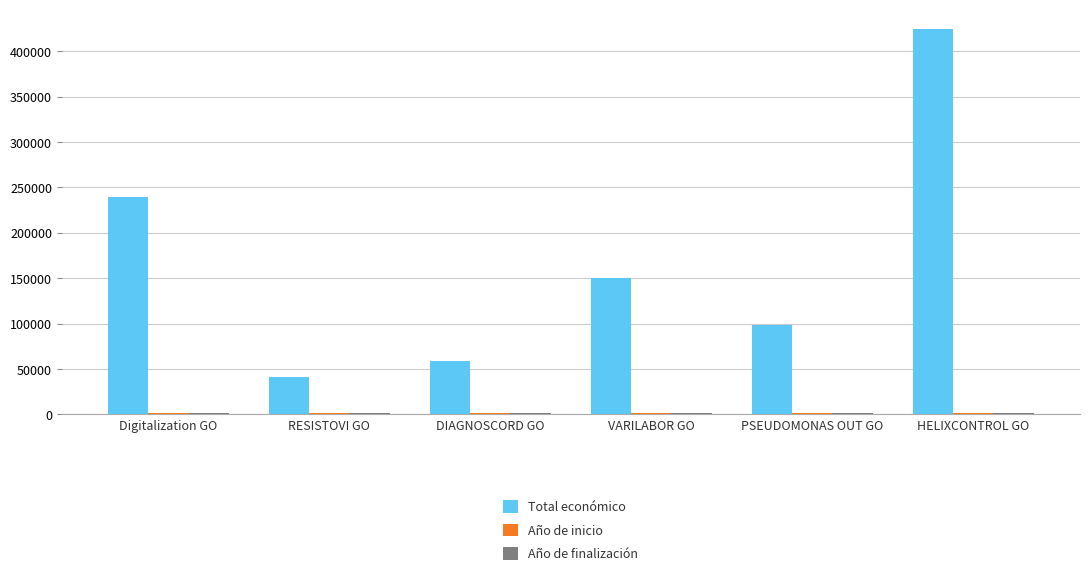

What is the difference between the maximum and minimum values in the Total económico series?

383844